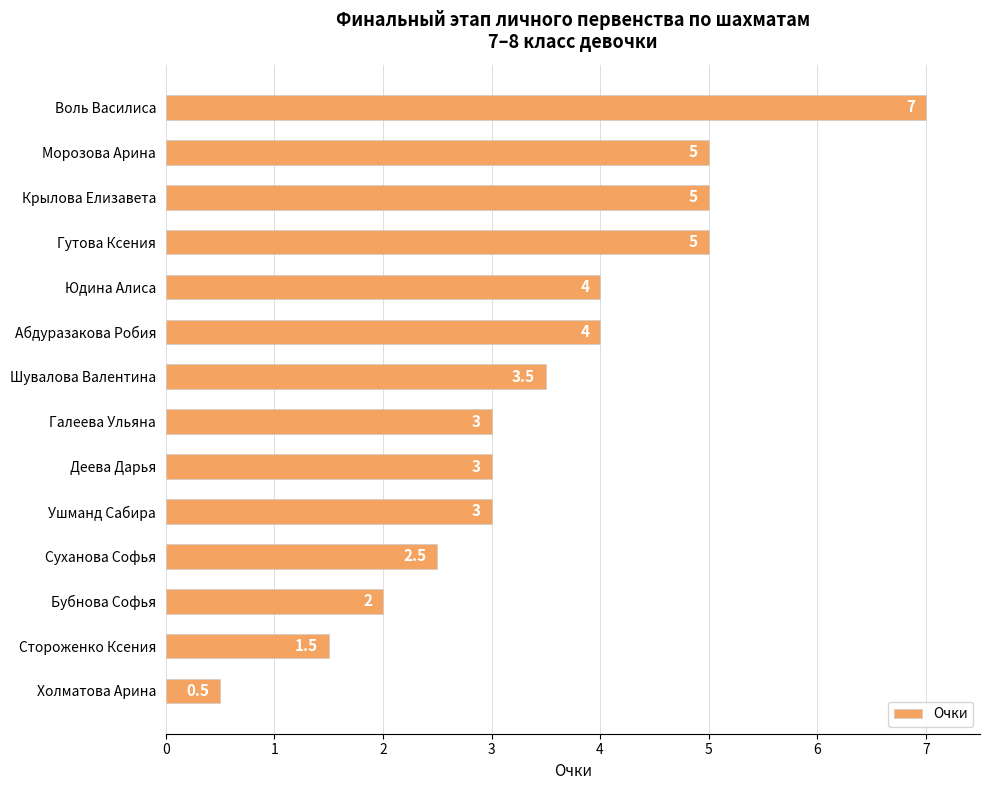

What is the sum of all values?

49.0